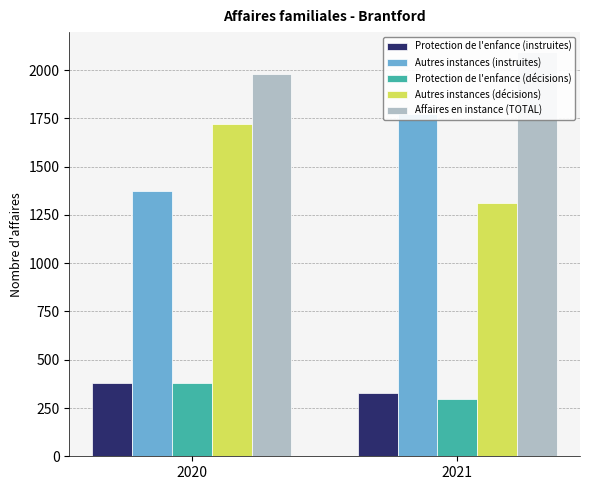

Is the value of Affaires en instance (TOTAL) at 2021 greater than the value of Protection de l'enfance (instruites) at 2020?

Yes